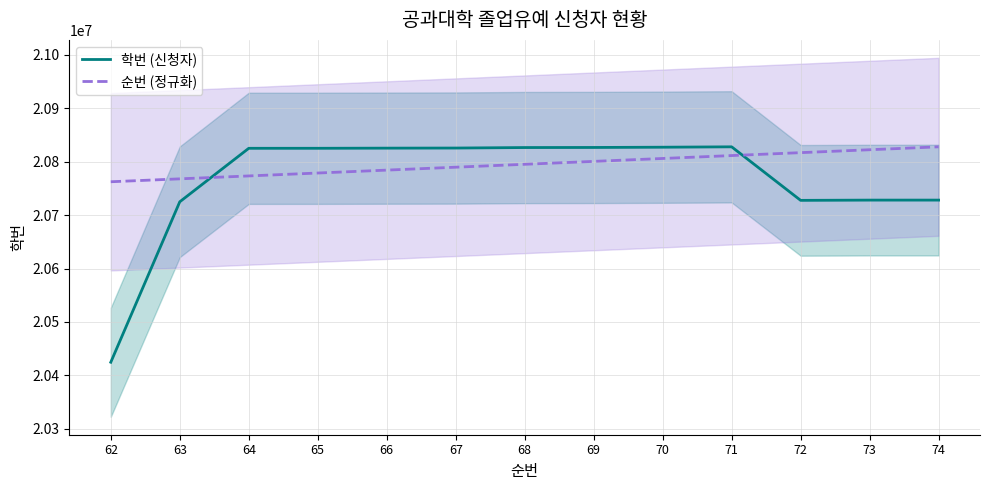

Is this an area chart (filled region under the line)?

No